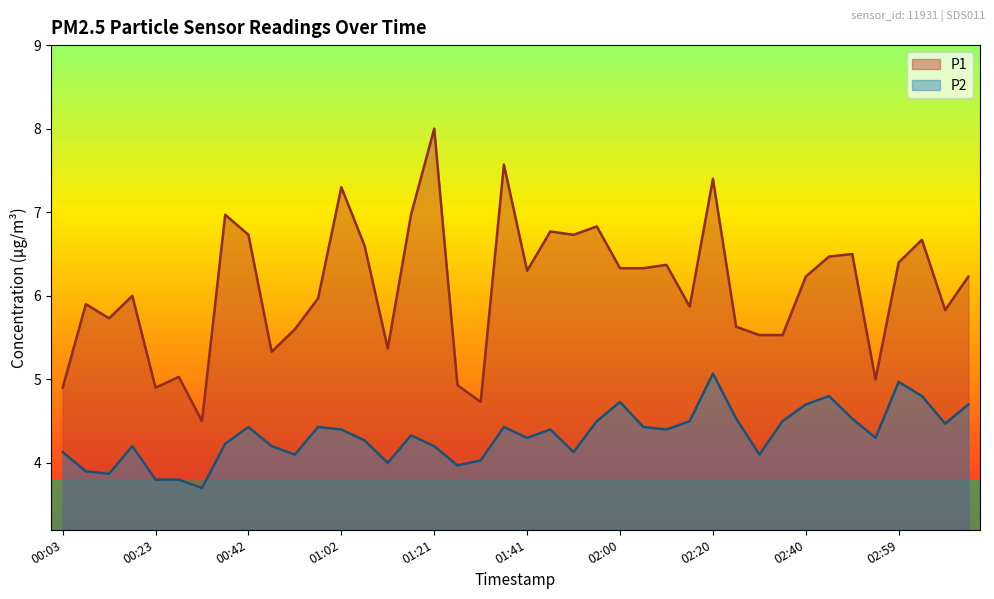

The P2 series shows 4.4 at 02:10. True or false?

True